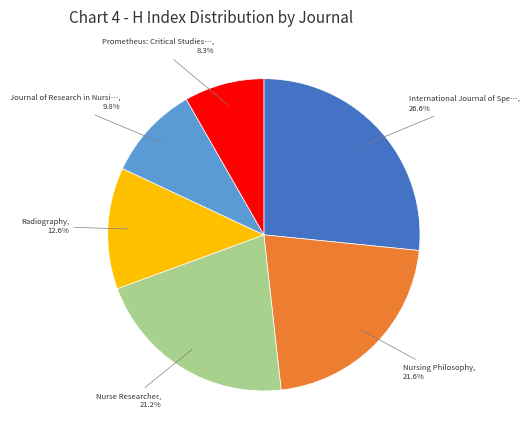

Is there a majority slice in this chart?

No